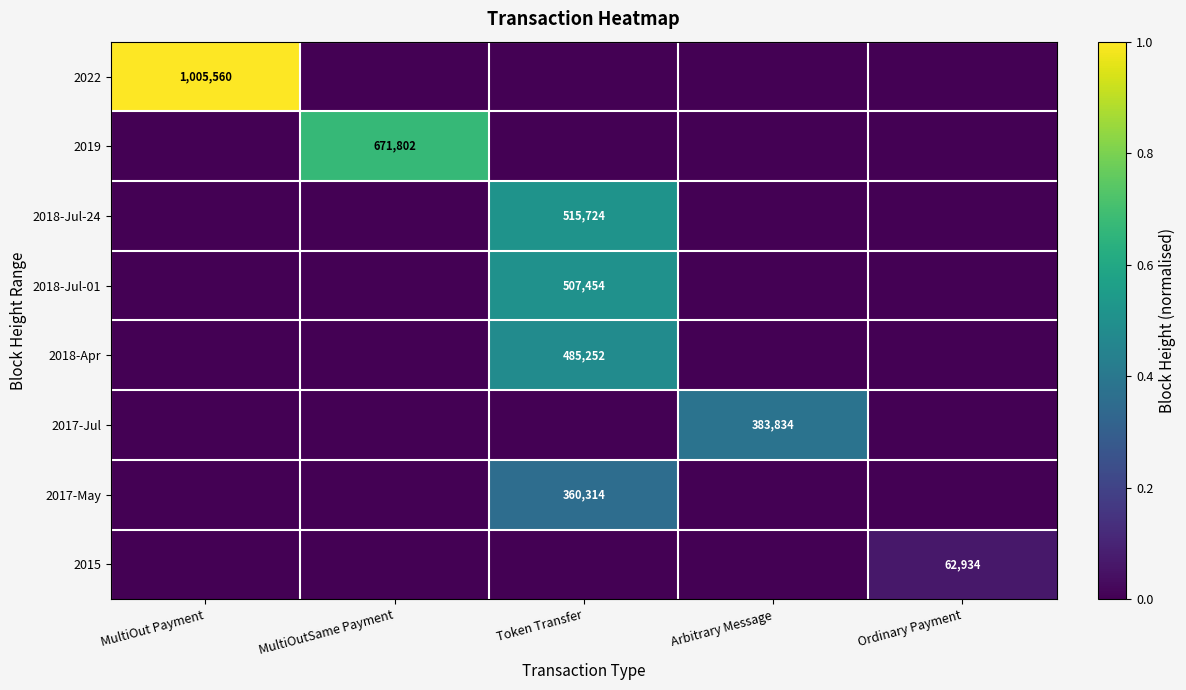

Which series has the largest total across all categories?

2022